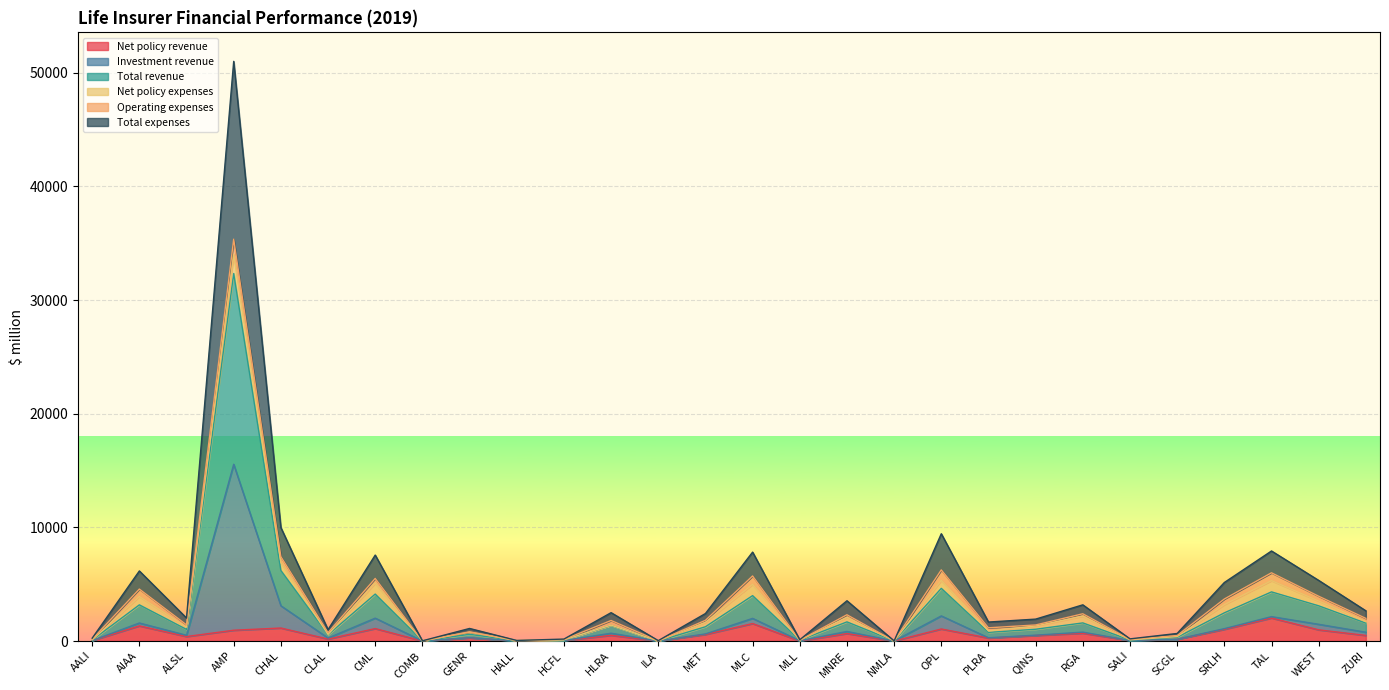

What is the highest value of the Net policy revenue series?

2024.5